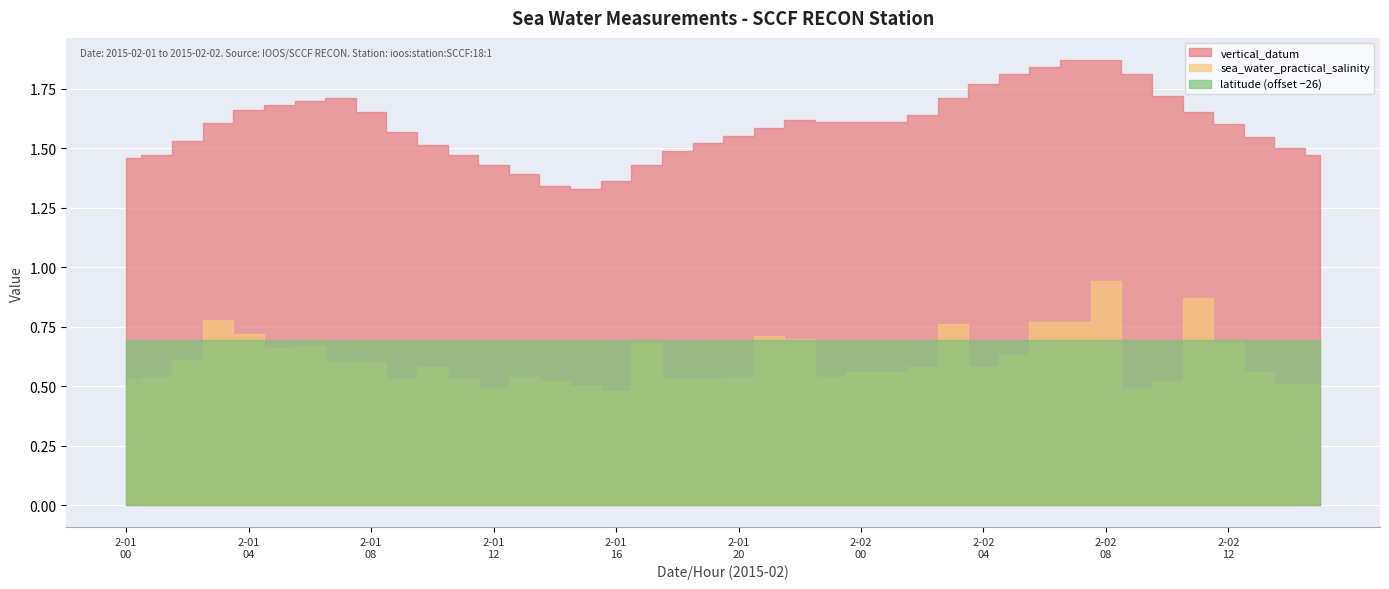

Reading left to right, transcribe all the data shown in this chart.

vertical_datum: 2015-02-01T00=1.5	2015-02-01T01=1.5	2015-02-01T02=1.5	2015-02-01T03=1.6	2015-02-01T04=1.7	2015-02-01T05=1.7	2015-02-01T06=1.7	2015-02-01T07=1.7	2015-02-01T08=1.6	2015-02-01T09=1.6	2015-02-01T10=1.5	2015-02-01T11=1.5	2015-02-01T12=1.4	2015-02-01T13=1.4	2015-02-01T14=1.3	2015-02-01T15=1.3	2015-02-01T16=1.4	2015-02-01T17=1.4	2015-02-01T18=1.5	2015-02-01T19=1.5	2015-02-01T20=1.6	2015-02-01T21=1.6	2015-02-01T22=1.6	2015-02-01T23=1.6	2015-02-02T00=1.6	2015-02-02T01=1.6	2015-02-02T02=1.6	2015-02-02T03=1.7	2015-02-02T04=1.8	2015-02-02T05=1.8	2015-02-02T06=1.8	2015-02-02T07=1.9	2015-02-02T08=1.9	2015-02-02T09=1.8	2015-02-02T10=1.7	2015-02-02T11=1.6	2015-02-02T12=1.6	2015-02-02T13=1.5	2015-02-02T14=1.5	2015-02-02T15=1.5
sea_water_practical_salinity: 2015-02-01T00=0.5	2015-02-01T01=0.5	2015-02-01T02=0.6	2015-02-01T03=0.8	2015-02-01T04=0.7	2015-02-01T05=0.7	2015-02-01T06=0.7	2015-02-01T07=0.6	2015-02-01T08=0.6	2015-02-01T09=0.5	2015-02-01T10=0.6	2015-02-01T11=0.5	2015-02-01T12=0.5	2015-02-01T13=0.5	2015-02-01T14=0.5	2015-02-01T15=0.5	2015-02-01T16=0.5	2015-02-01T17=0.7	2015-02-01T18=0.5	2015-02-01T19=0.5	2015-02-01T20=0.5	2015-02-01T21=0.7	2015-02-01T22=0.7	2015-02-01T23=0.5	2015-02-02T00=0.6	2015-02-02T01=0.6	2015-02-02T02=0.6	2015-02-02T03=0.8	2015-02-02T04=0.6	2015-02-02T05=0.6	2015-02-02T06=0.8	2015-02-02T07=0.8	2015-02-02T08=0.9	2015-02-02T09=0.5	2015-02-02T10=0.5	2015-02-02T11=0.9	2015-02-02T12=0.7	2015-02-02T13=0.6	2015-02-02T14=0.5	2015-02-02T15=0.5
latitude: 2015-02-01T00=26.7	2015-02-01T01=26.7	2015-02-01T02=26.7	2015-02-01T03=26.7	2015-02-01T04=26.7	2015-02-01T05=26.7	2015-02-01T06=26.7	2015-02-01T07=26.7	2015-02-01T08=26.7	2015-02-01T09=26.7	2015-02-01T10=26.7	2015-02-01T11=26.7	2015-02-01T12=26.7	2015-02-01T13=26.7	2015-02-01T14=26.7	2015-02-01T15=26.7	2015-02-01T16=26.7	2015-02-01T17=26.7	2015-02-01T18=26.7	2015-02-01T19=26.7	2015-02-01T20=26.7	2015-02-01T21=26.7	2015-02-01T22=26.7	2015-02-01T23=26.7	2015-02-02T00=26.7	2015-02-02T01=26.7	2015-02-02T02=26.7	2015-02-02T03=26.7	2015-02-02T04=26.7	2015-02-02T05=26.7	2015-02-02T06=26.7	2015-02-02T07=26.7	2015-02-02T08=26.7	2015-02-02T09=26.7	2015-02-02T10=26.7	2015-02-02T11=26.7	2015-02-02T12=26.7	2015-02-02T13=26.7	2015-02-02T14=26.7	2015-02-02T15=26.7